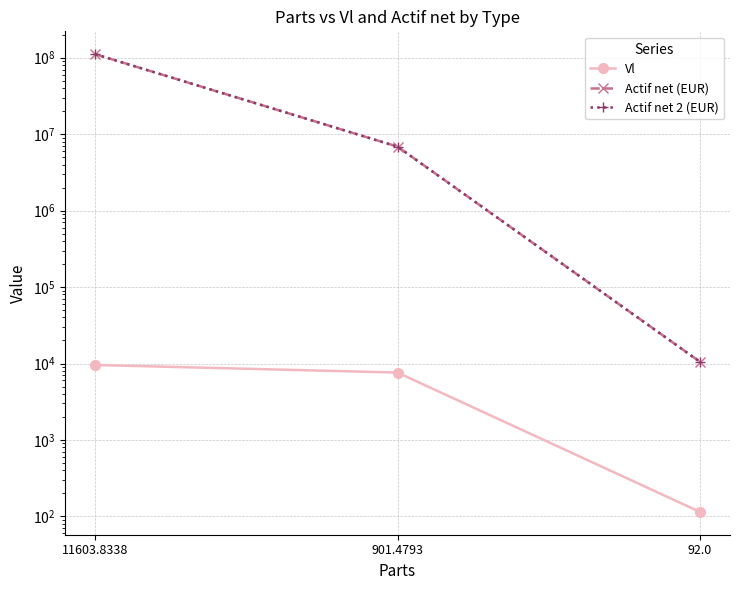

At which label does Actif net 2 (EUR) first exceed 6866481?

11603.8338